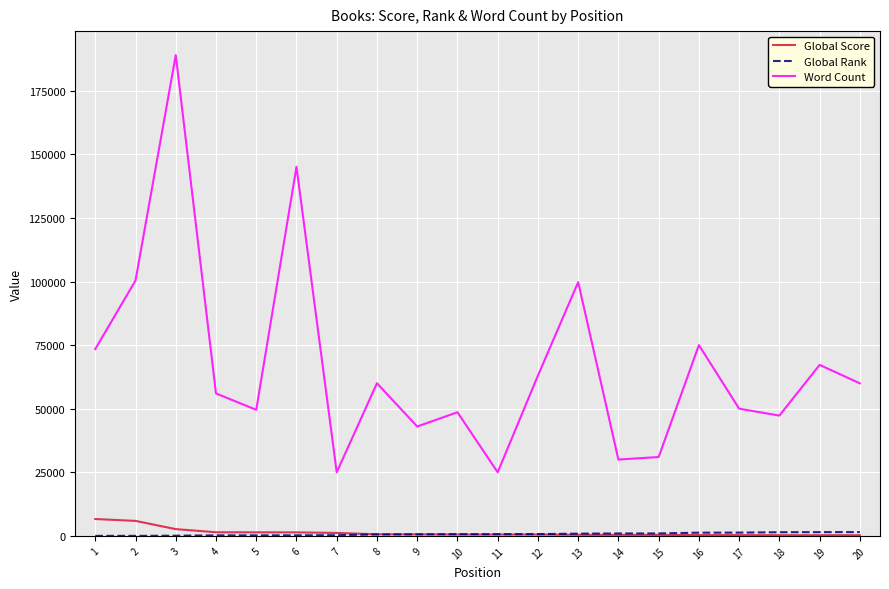

How many lines are shown in the chart?

3